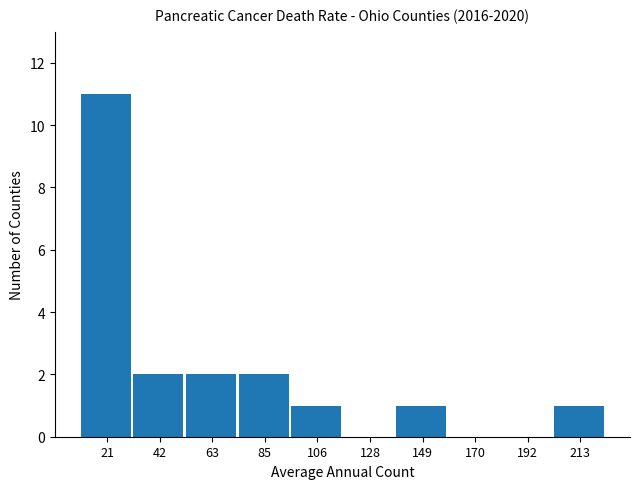

What is the sum of the values at 21 and 213?

12